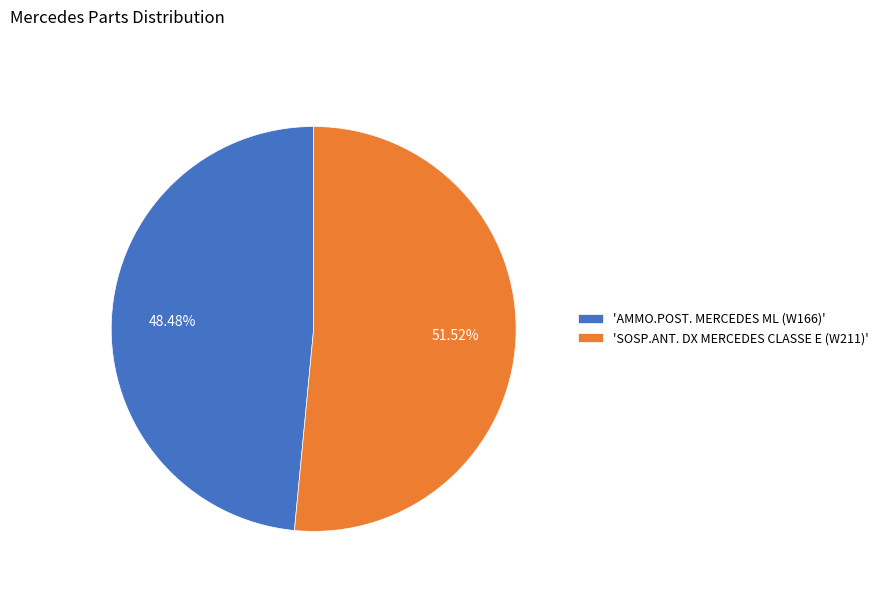

Does 'AMMO.POST. MERCEDES ML (W166)' represent more than half of the total?

No